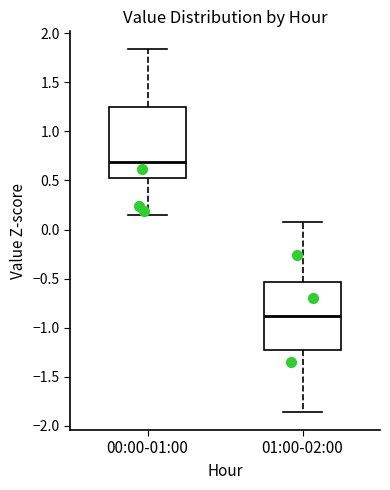

Reading left to right, transcribe this box plot: for each box, give where its median line is, the range the box spans, and where its two whiskers end, as read against the y-axis. The values are not printed on the chart, so give them approximately, as read against the axis.

00:00-01:00: median 0.70, box 0.50 to 1.25, whiskers 0.15 to 1.85
01:00-02:00: median -0.90, box -1.25 to -0.55, whiskers -1.85 to 0.05